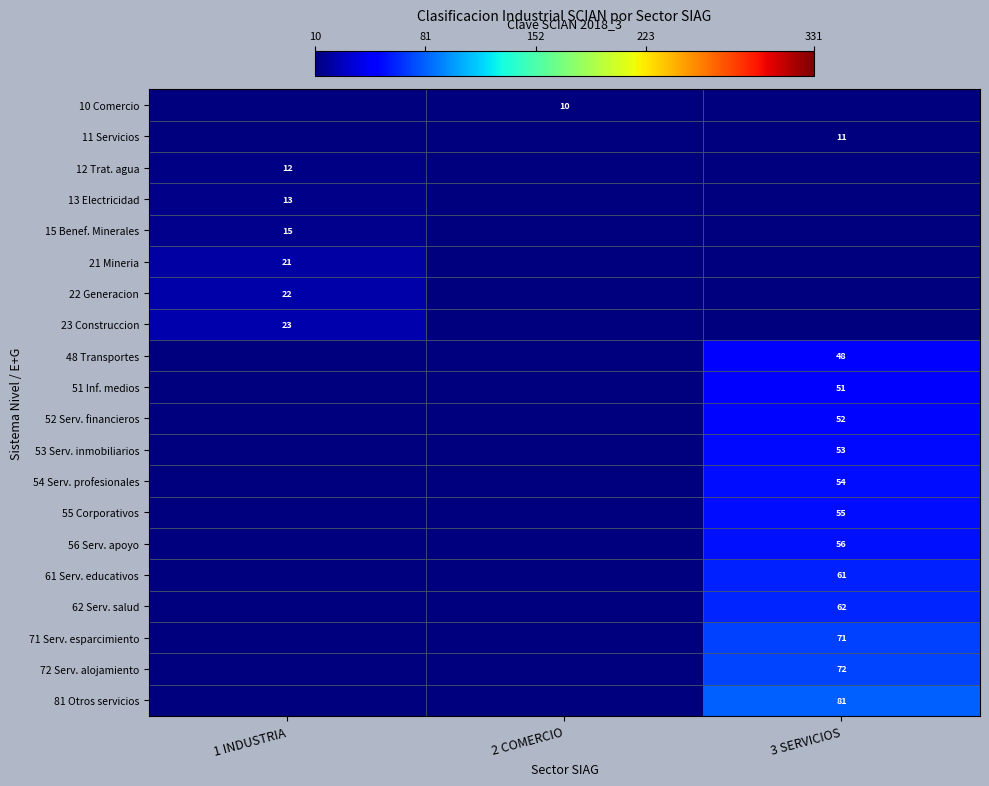

Is the value of 11 Servicios at 3 SERVICIOS greater than the value of 61 Serv. educativos at 3 SERVICIOS?

No